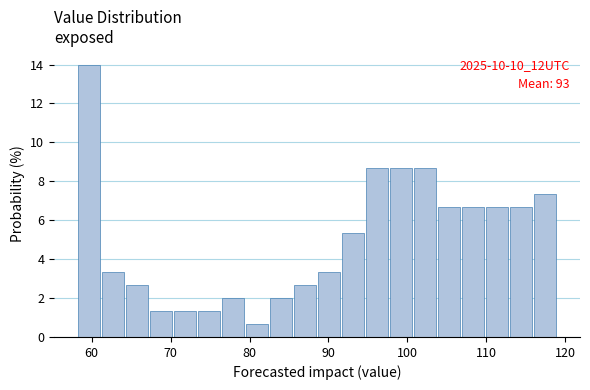

Read against the x-axis, roughly where is the centre of the tallest bar?

60